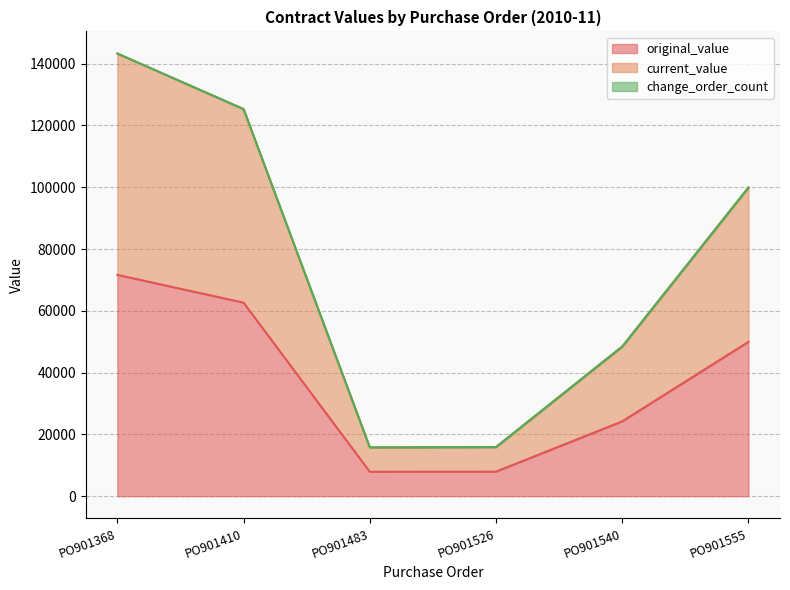

Which series has the largest range (max minus min)?

current_value